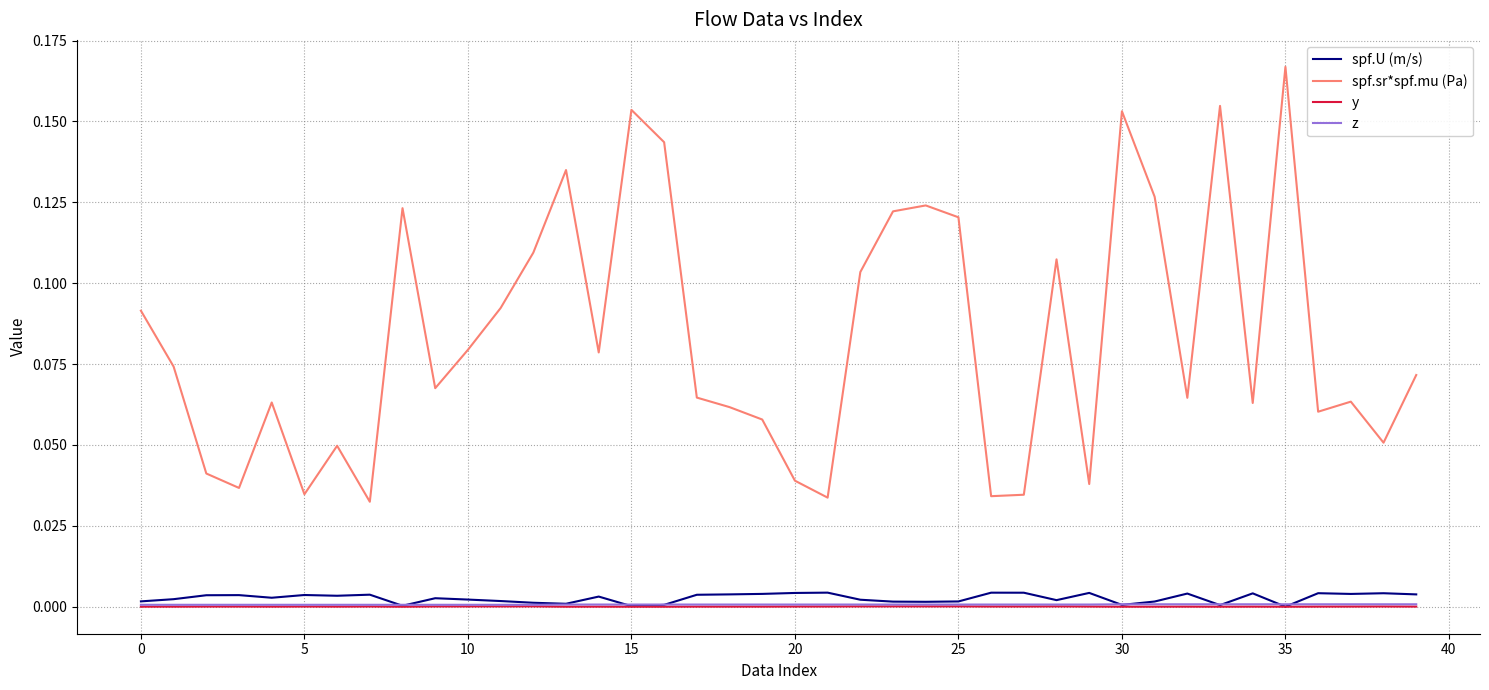

Which series has the largest total across all categories?

spf.sr*spf.mu (Pa)